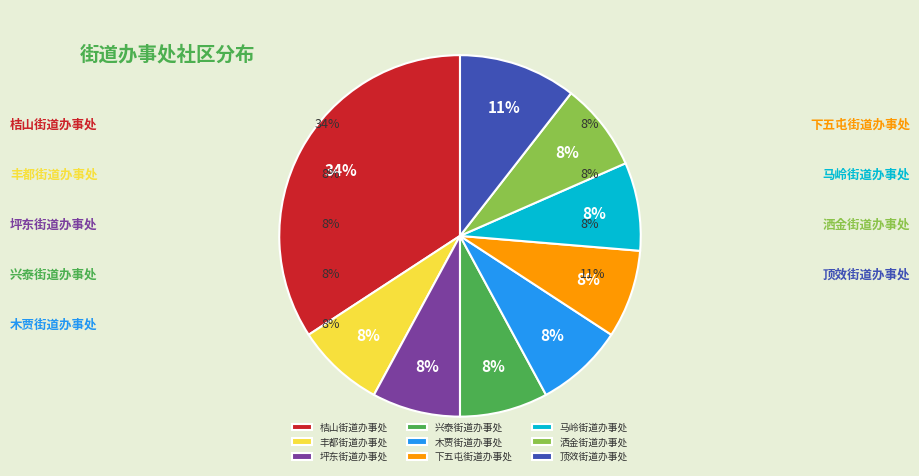

How many segments does this pie chart have?

9